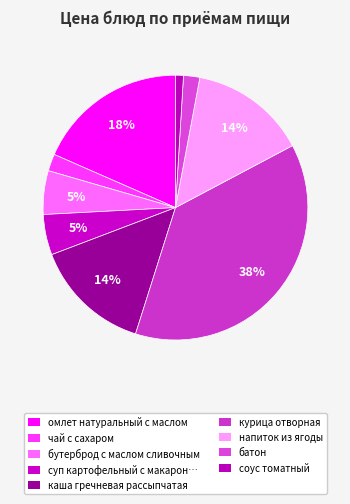

How much of the chart is everything except бутерброд с маслом сливочным?

94.7%